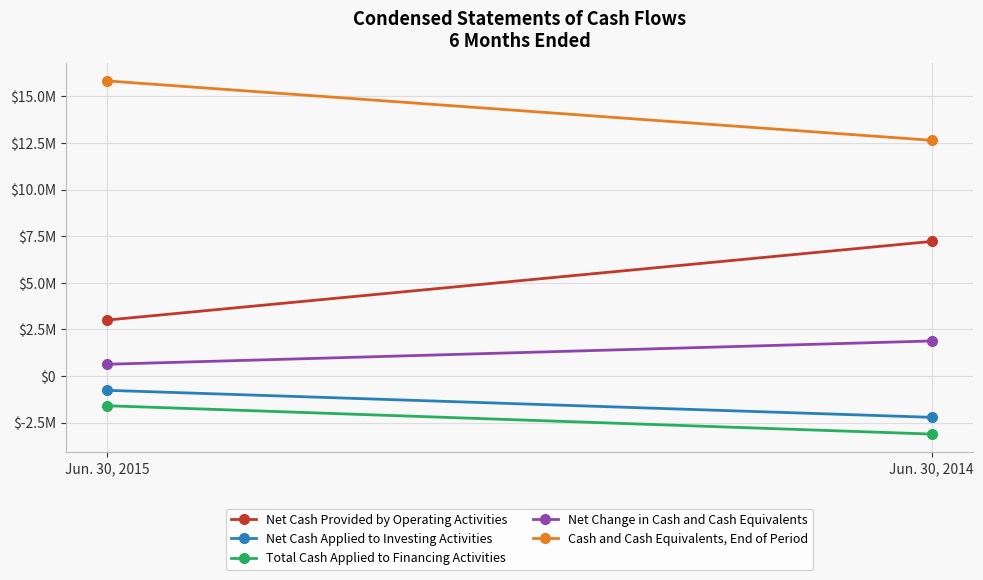

What is the total value across all series at Jun. 30, 2014?

16392434